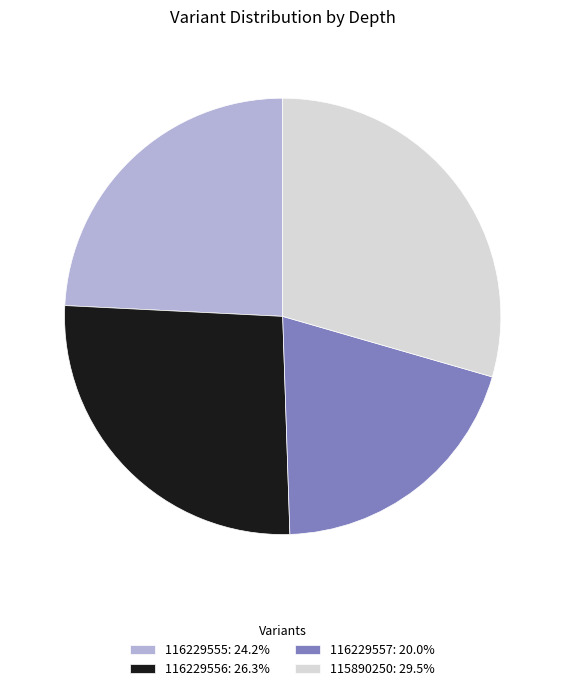

Is the sum of 115890250 and 116229557 greater than half?

No